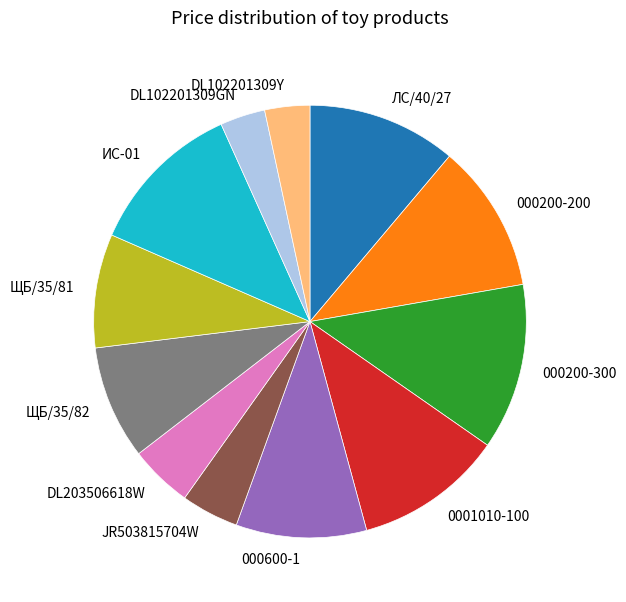

Is the sum of DL102201309Y and ЩБ/35/82 greater than half?

No